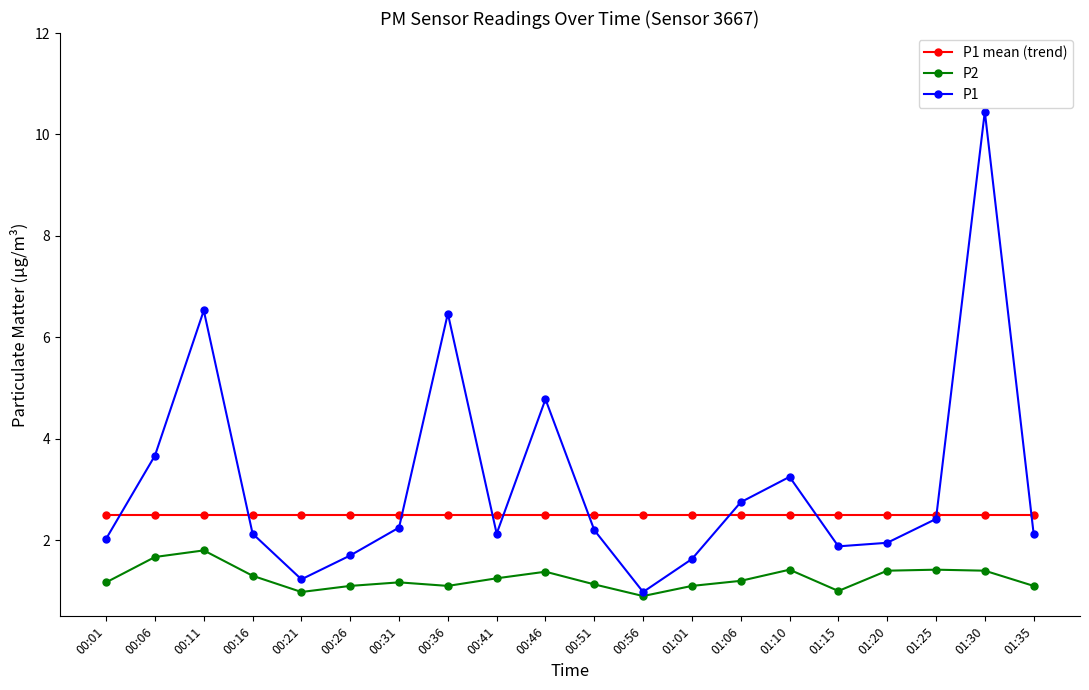

True or false: P2 and P1 mean (trend) cross at least once.

False